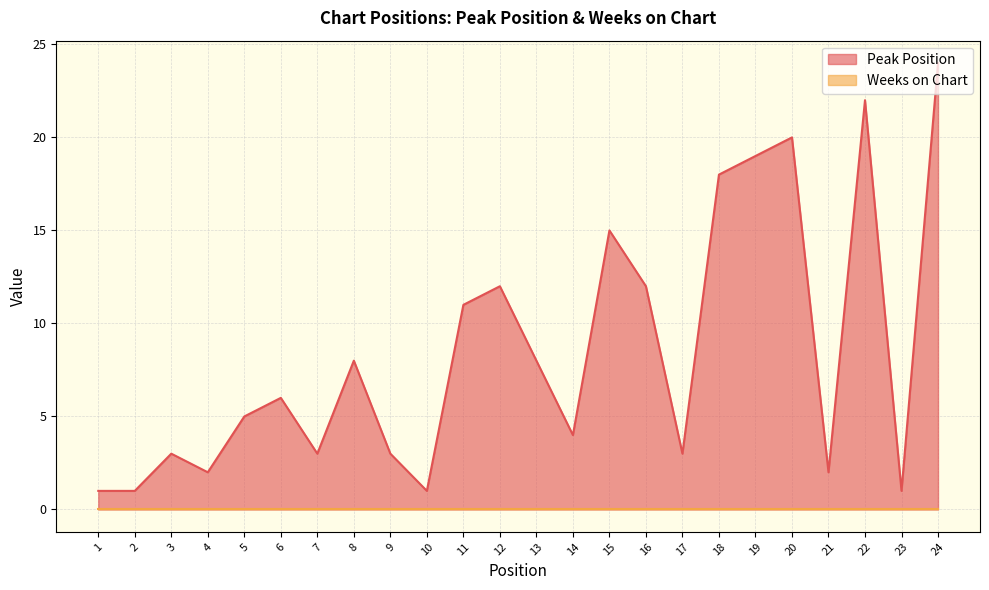

What is the change in value from 13 to 18?

+10